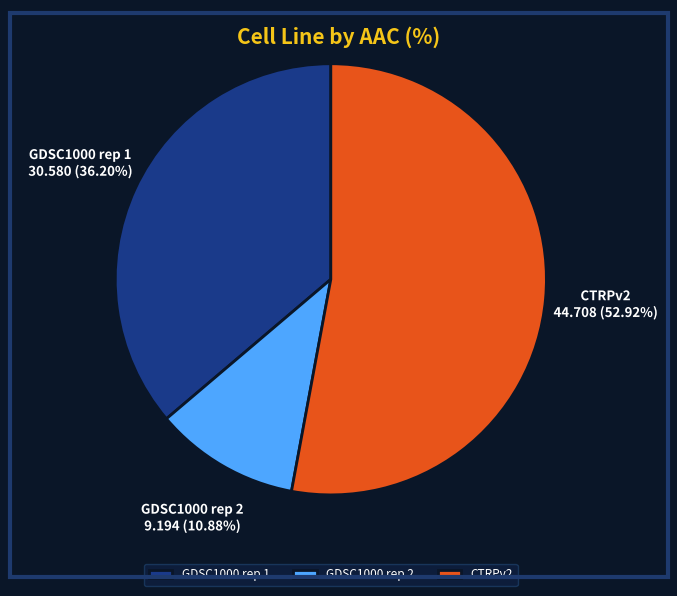

What is the largest slice in the pie chart?

CTRPv2